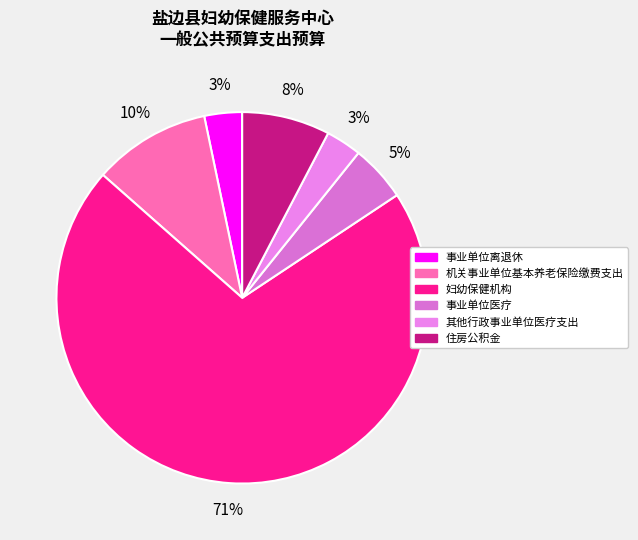

To the nearest percent, what is the average slice percentage?

17%